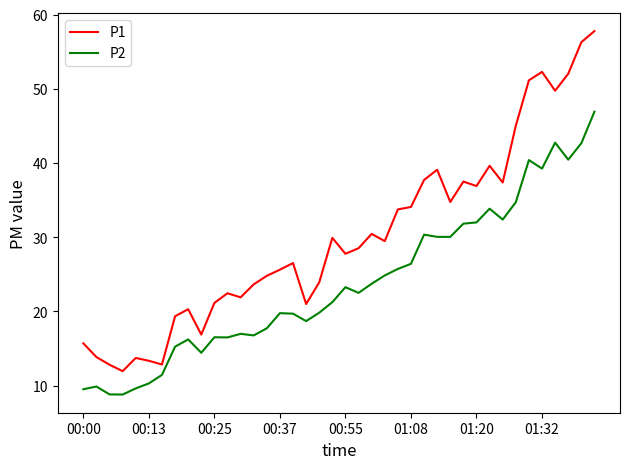

Which series has the widest spread of values?

P1